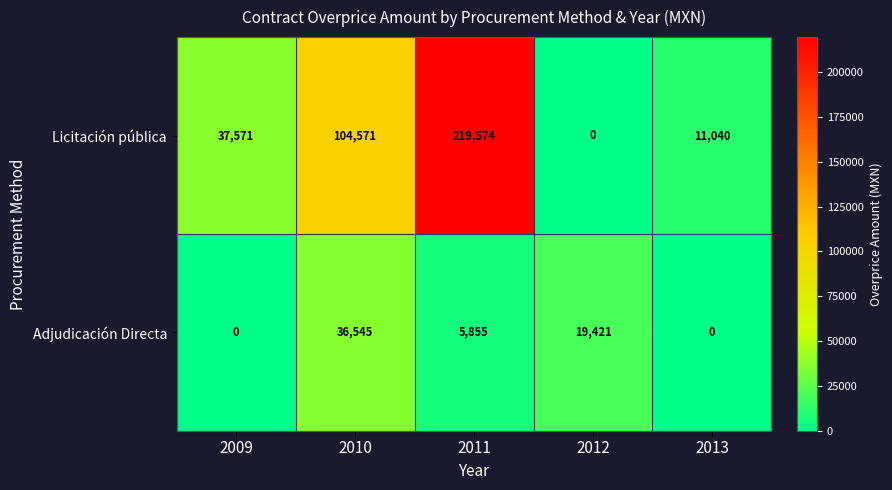

Rank the series at 2013 from lowest to highest value.

Adjudicación Directa, Licitación pública